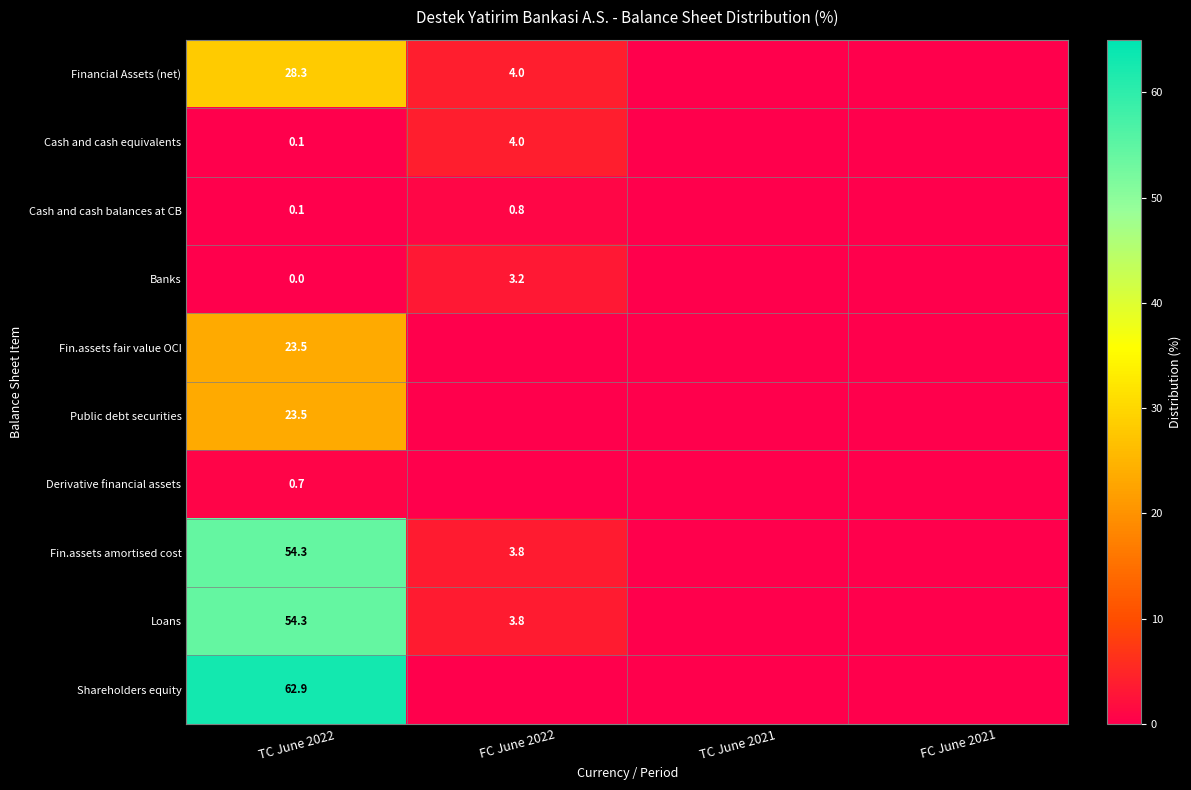

True or false: Cash and cash equivalents has a value of 2.6 at FC June 2022.

False